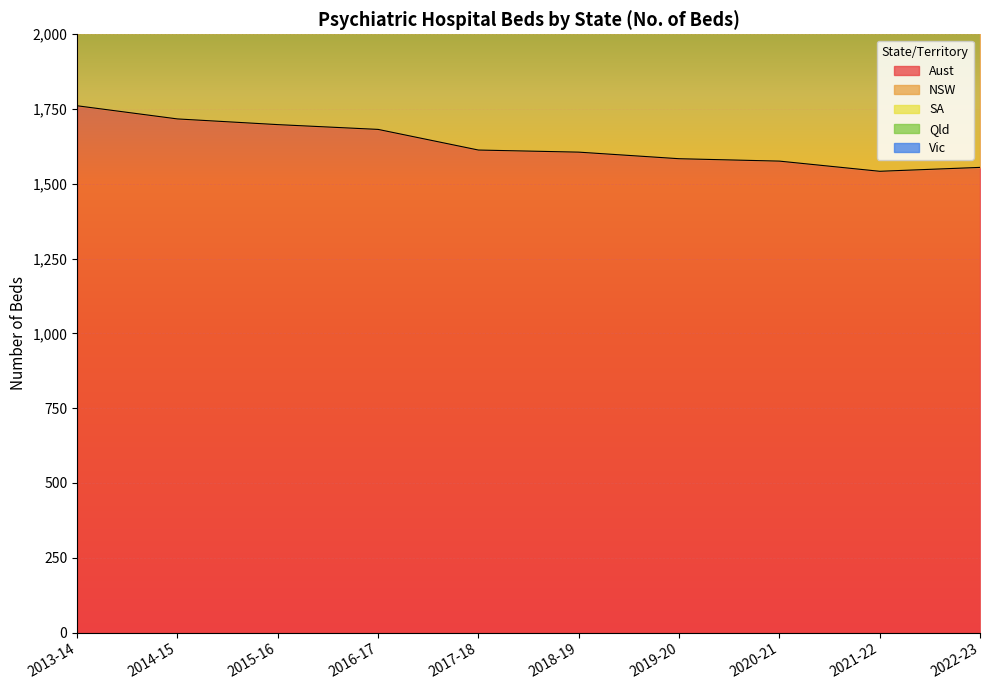

What is the label of the 8th point from the left?

2020-21